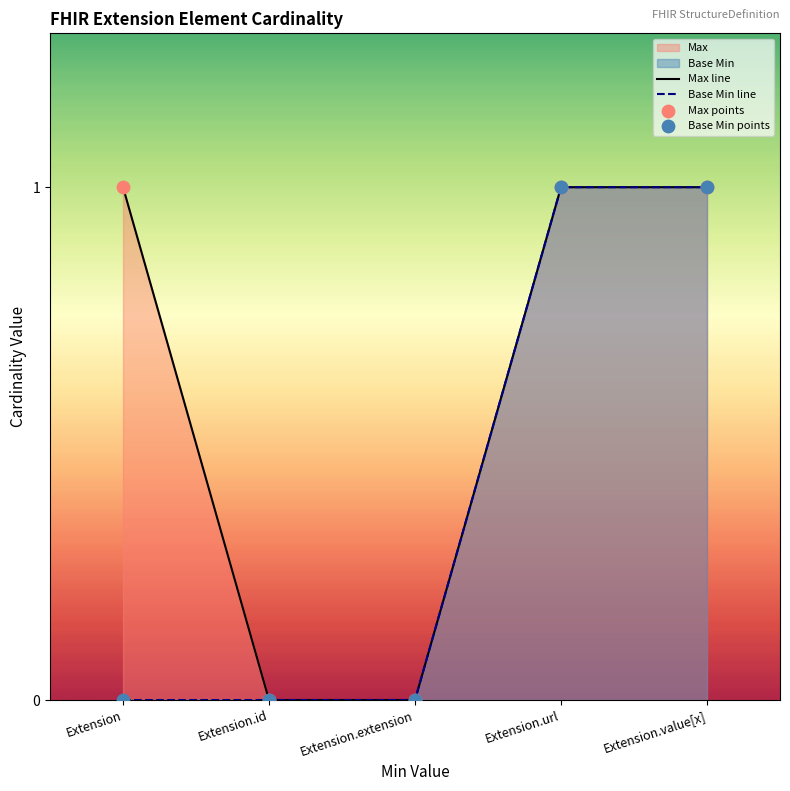

Which series contains the highest Y value?

Max line